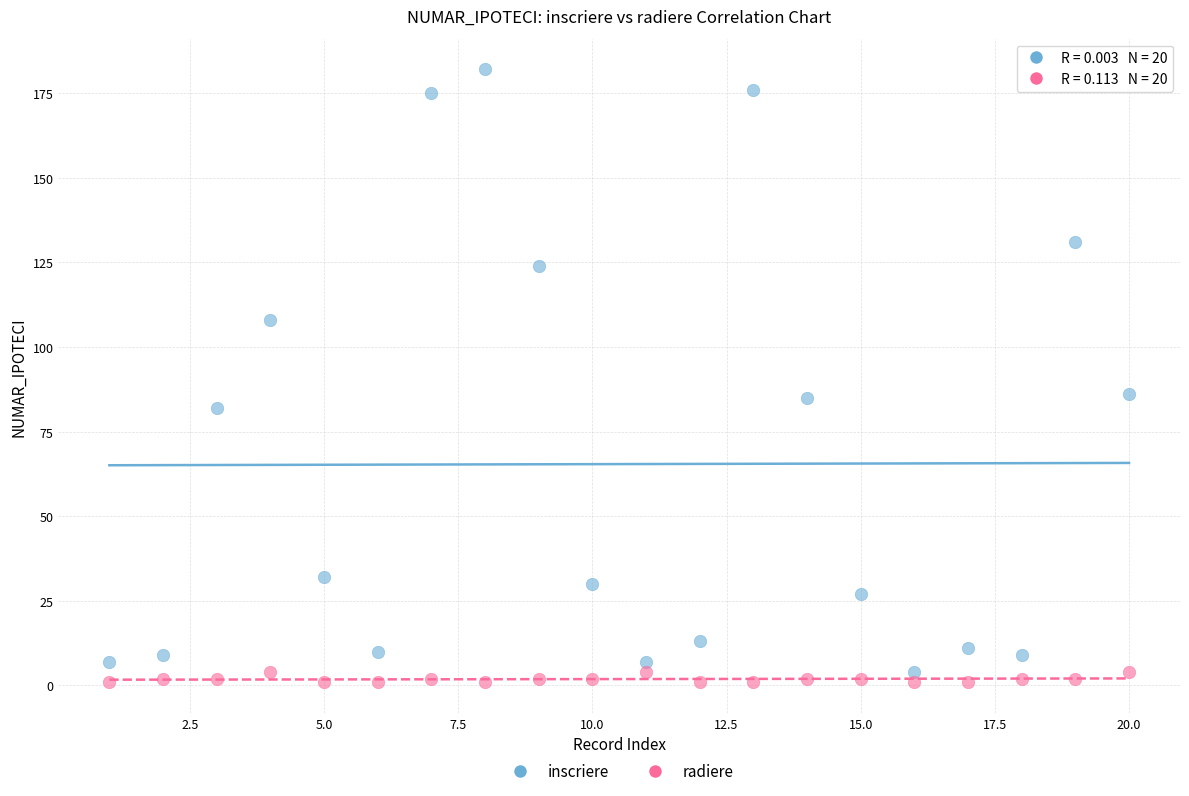

What is the X range (max minus min) for the scatter plot?

19